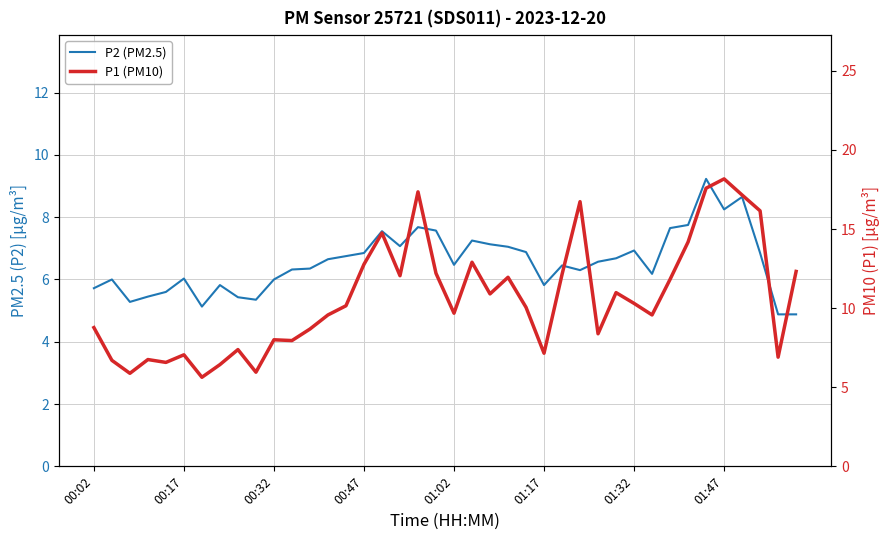

How many values in the P1 (PM10) series are below 10?

19